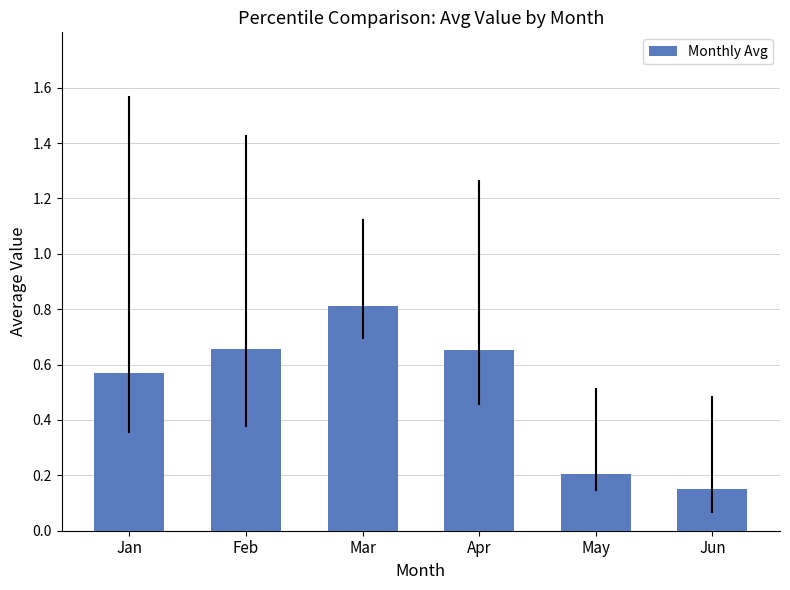

The chart shows a value of 0.9 at Jan. True or false?

False